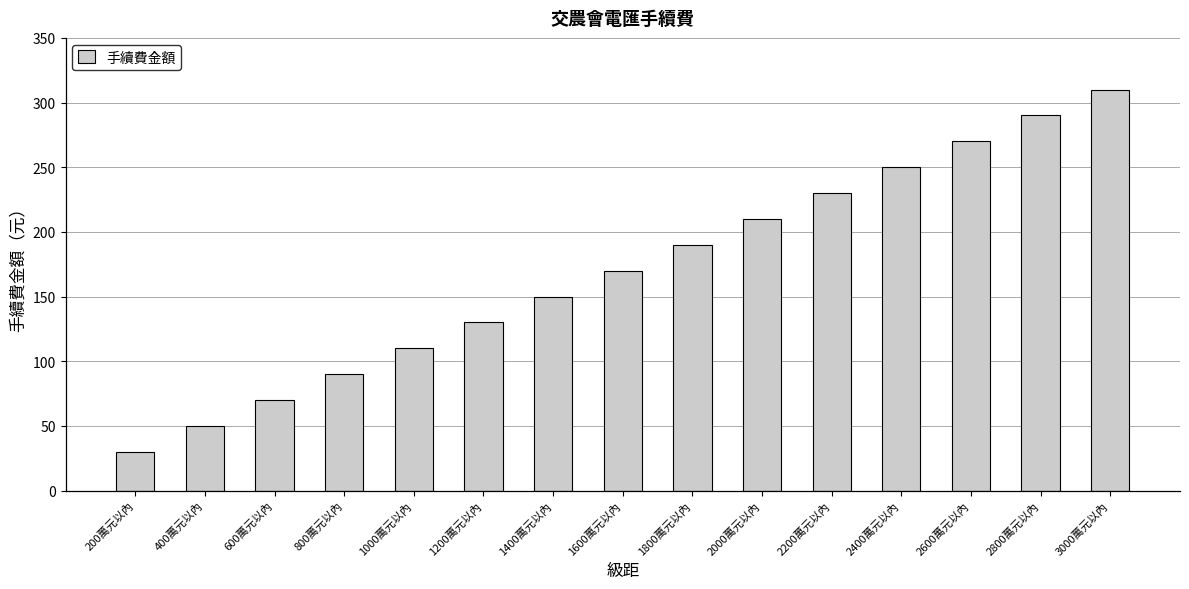

True or false: the data shows 363 at 2000萬元以內.

False